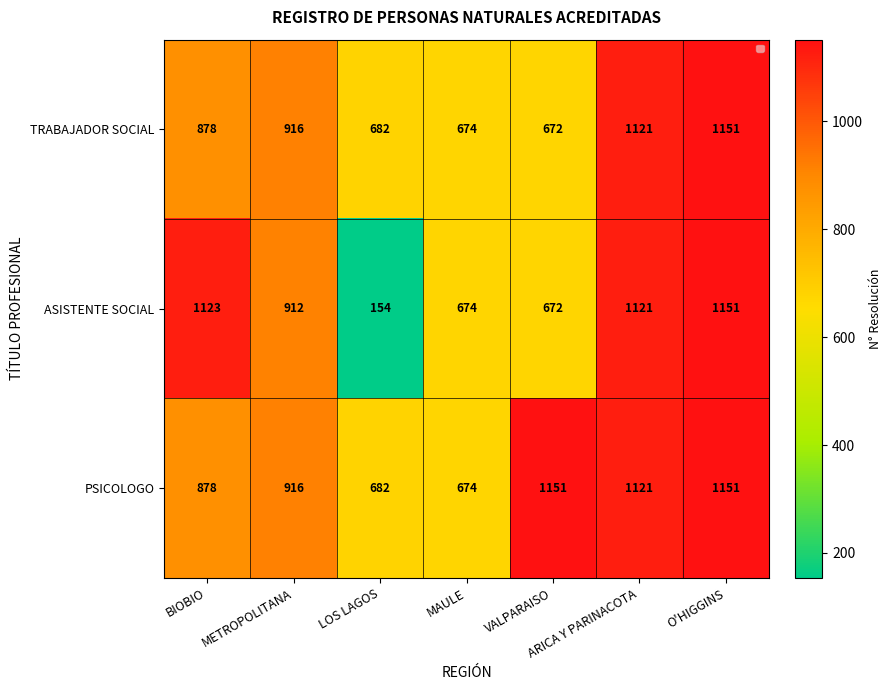

Rank the series by their average value, from highest to lowest.

PSICOLOGO, TRABAJADOR SOCIAL, ASISTENTE SOCIAL